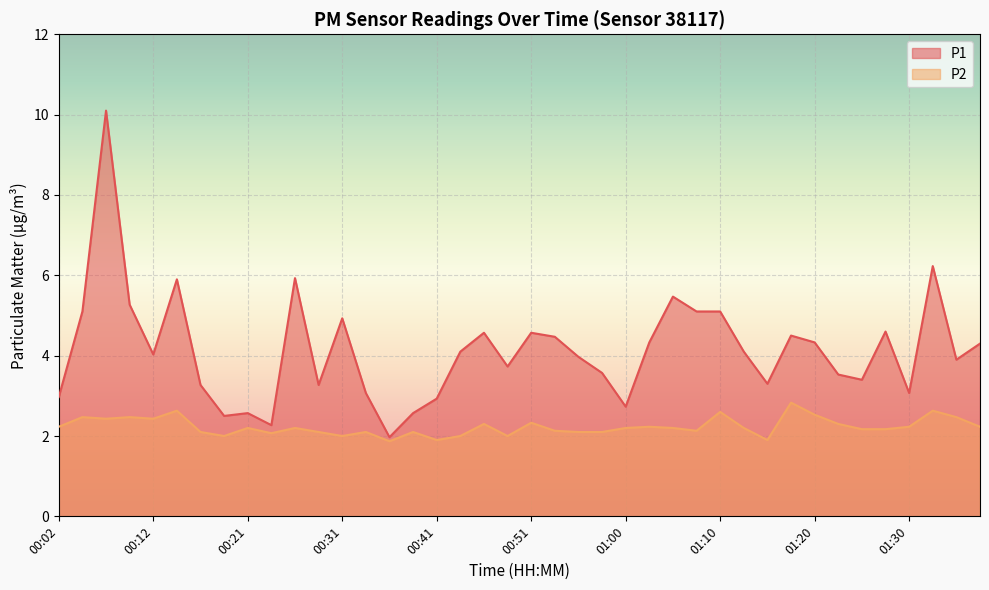

At which label does P2 first exceed 2?

00:02